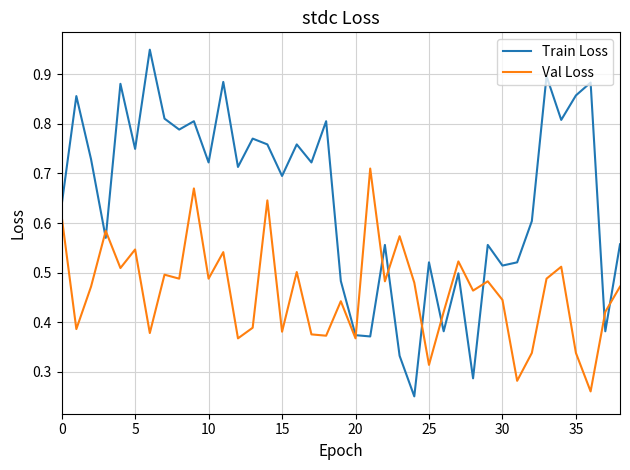

Rank the series by their maximum value, from lowest to highest.

Val Loss, Train Loss